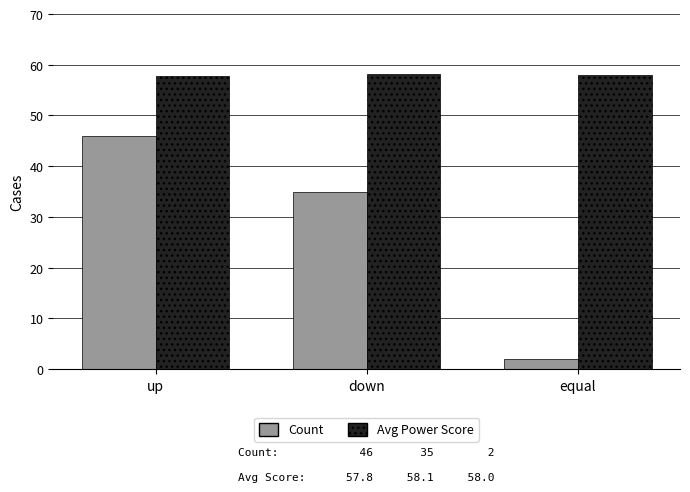

Rank the series by their maximum value, from highest to lowest.

Avg Power Score, Count